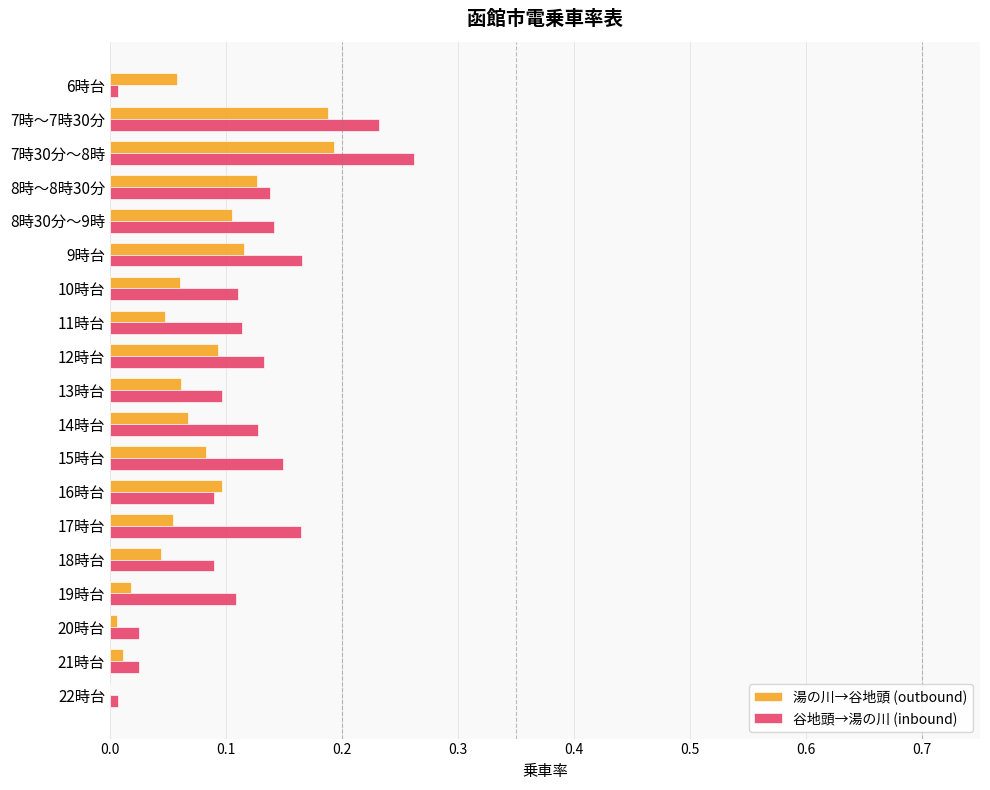

At which category is the sum across all series the highest?

7時30分～8時